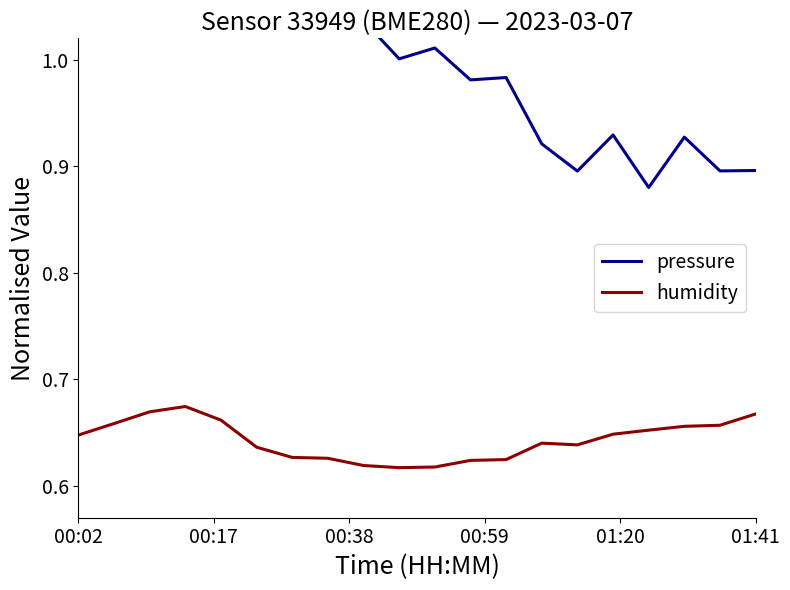

True or false: pressure and humidity cross at least once.

False